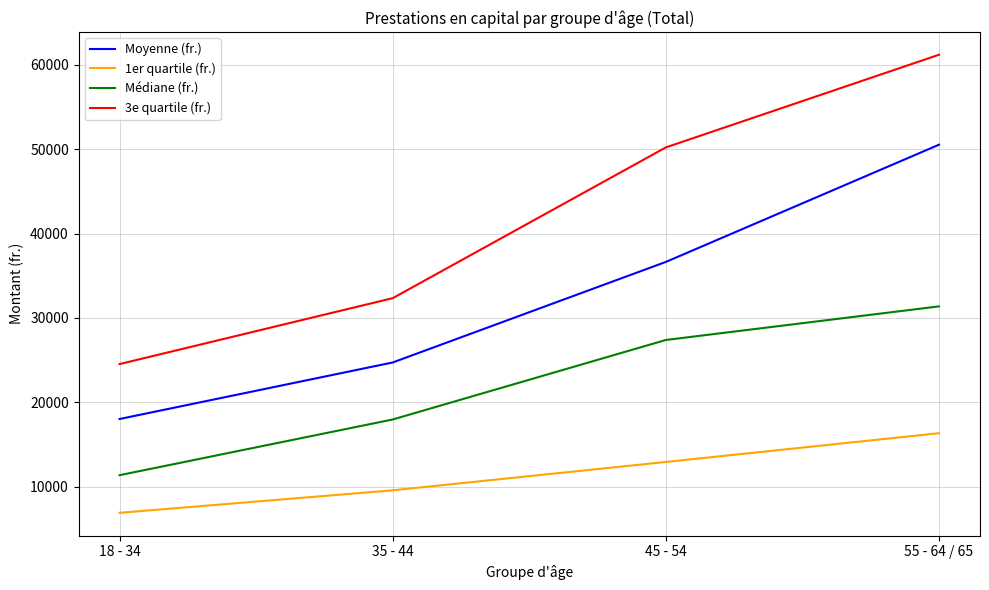

At which label does Médiane (fr.) first exceed 27393?

45 - 54